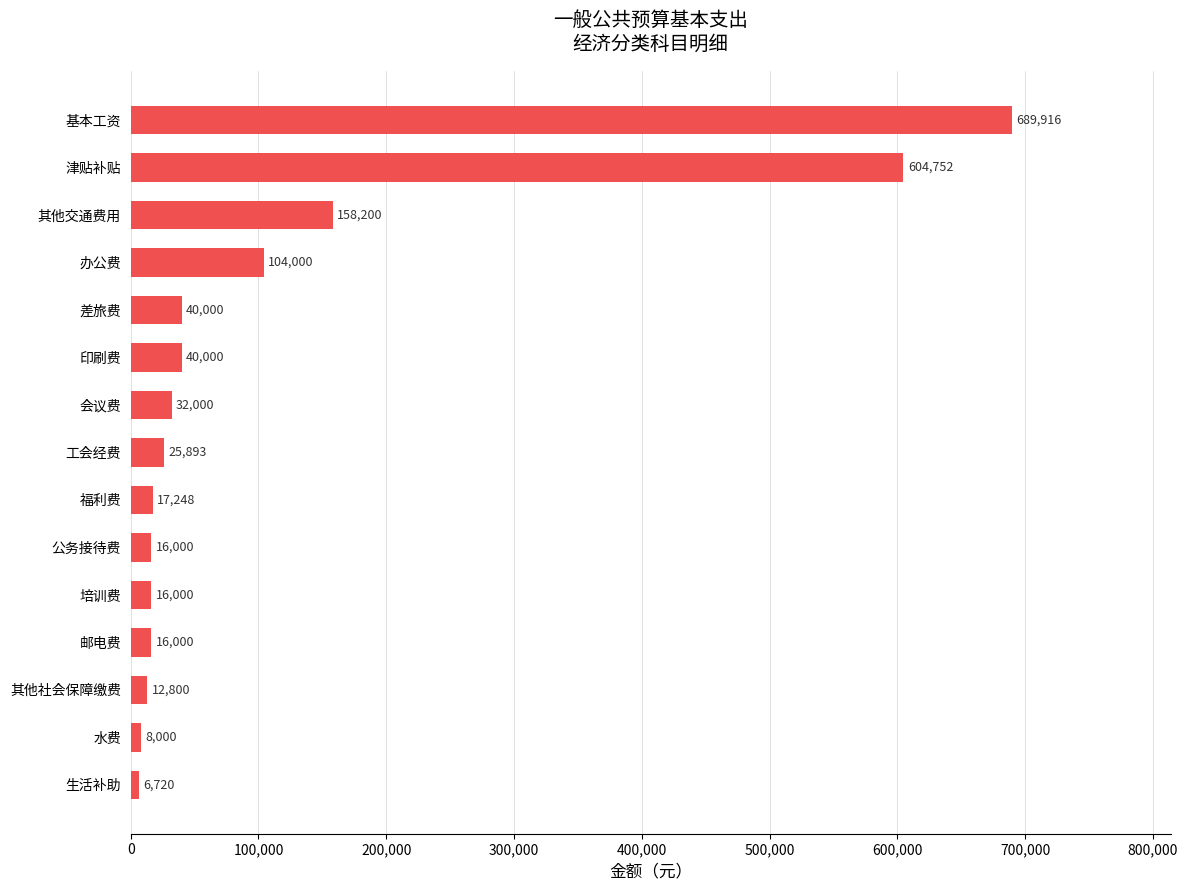

How many values are below 25893?

7